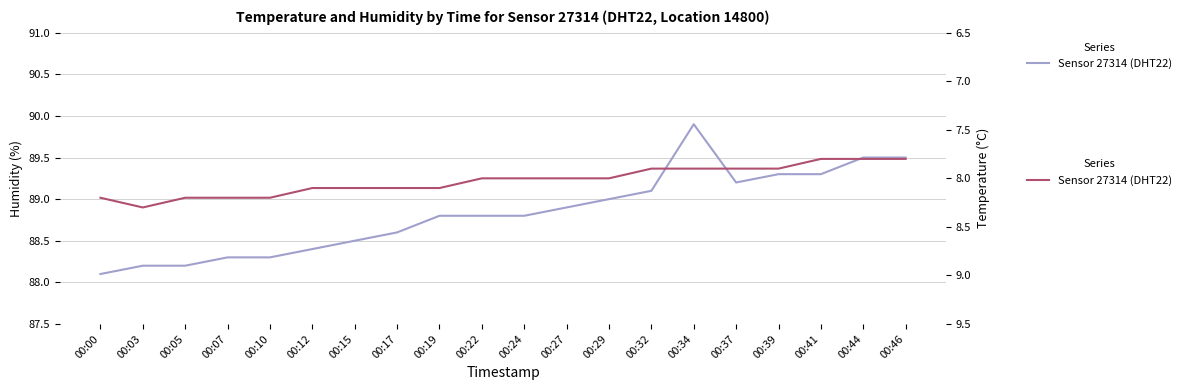

Read the value at 00:17.

8.1